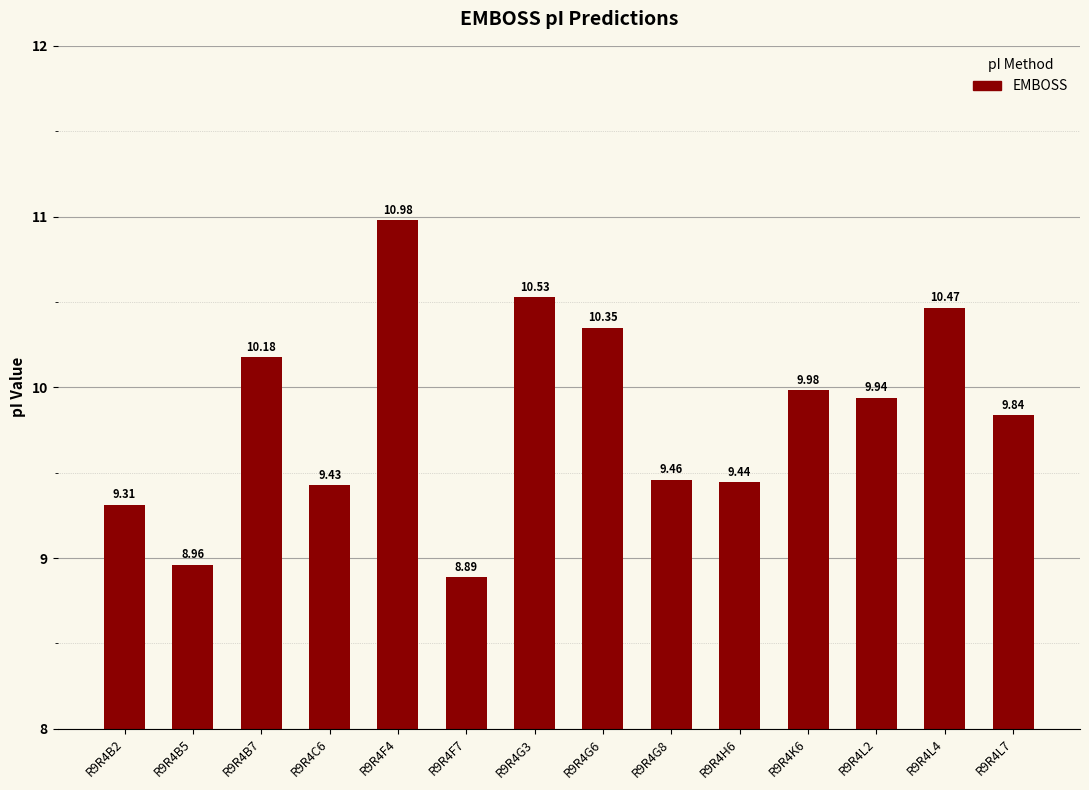

What is the maximum value shown in the chart?

11.0